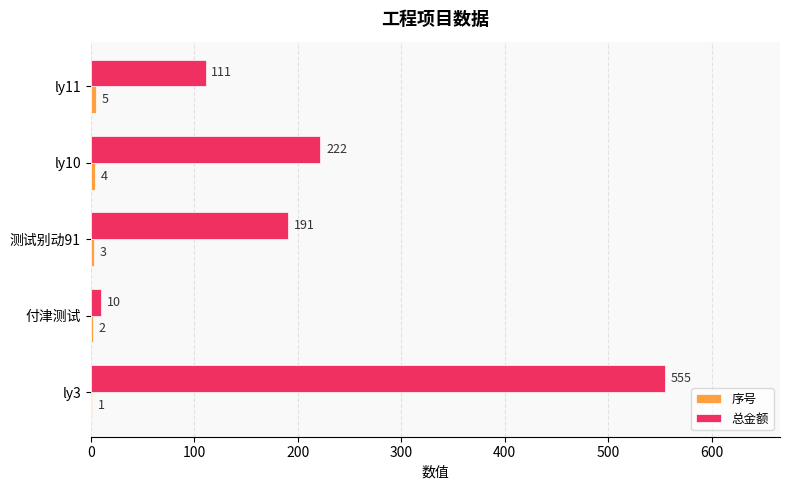

Where is 总金额 nearest to the value 282?

ly10